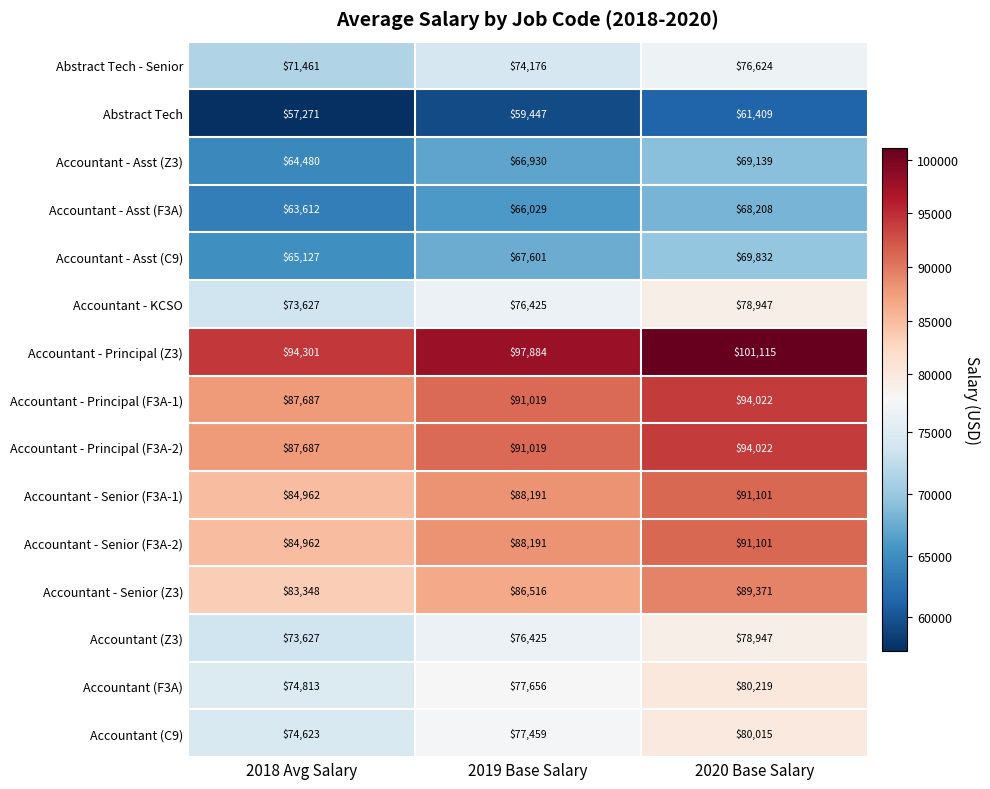

At which category is the sum across all series the highest?

2020 Base Salary